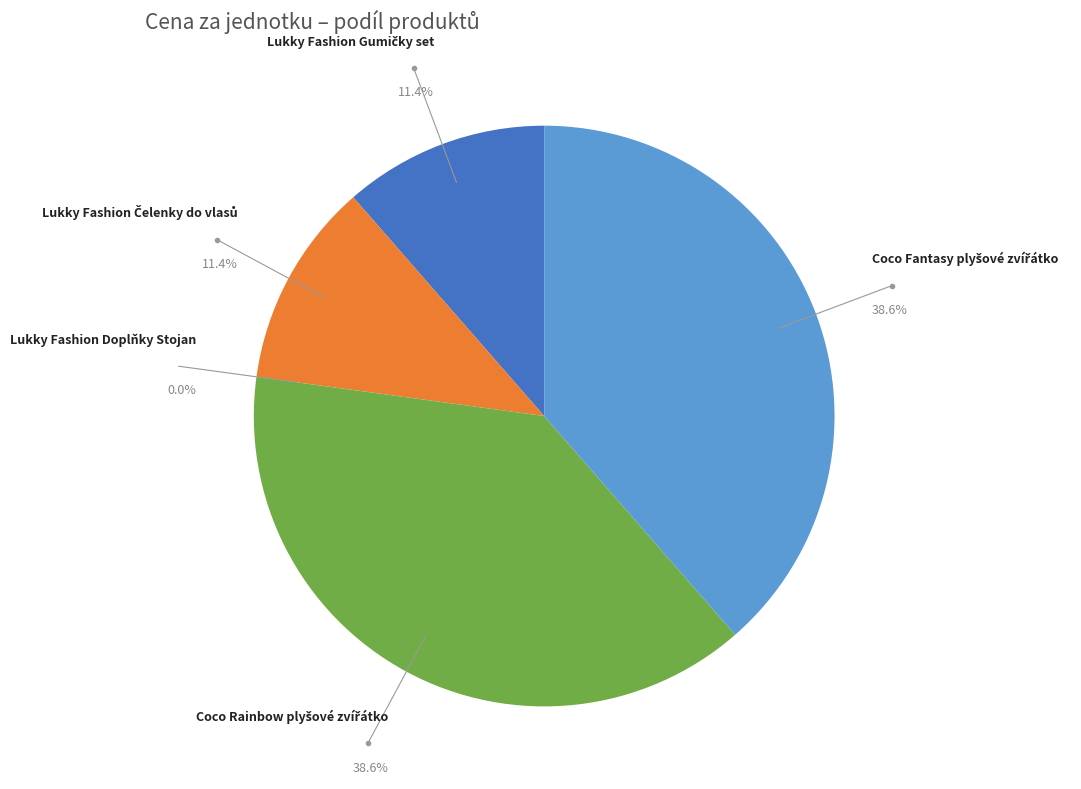

What is the change in value from Lukky Fashion Gumičky set to Coco Fantasy plyšové zvířátko?

+94.2